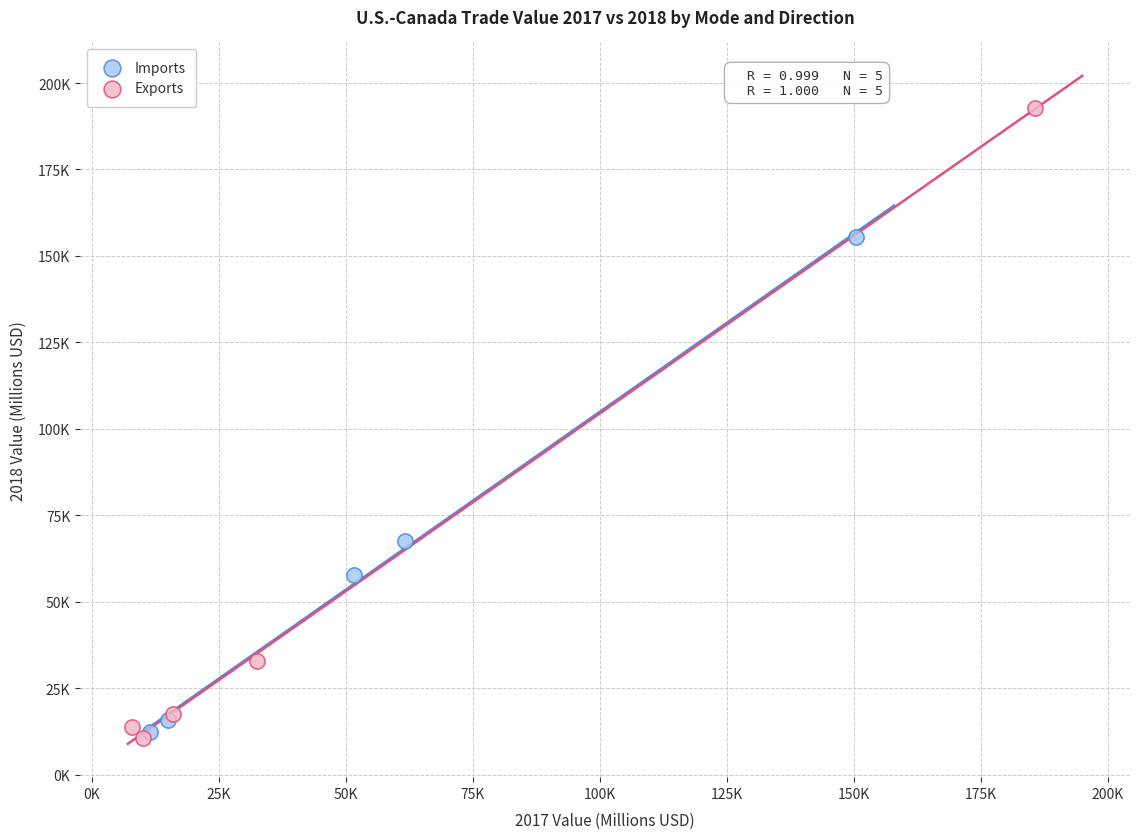

Which series has the largest Y range (max minus min)?

Exports